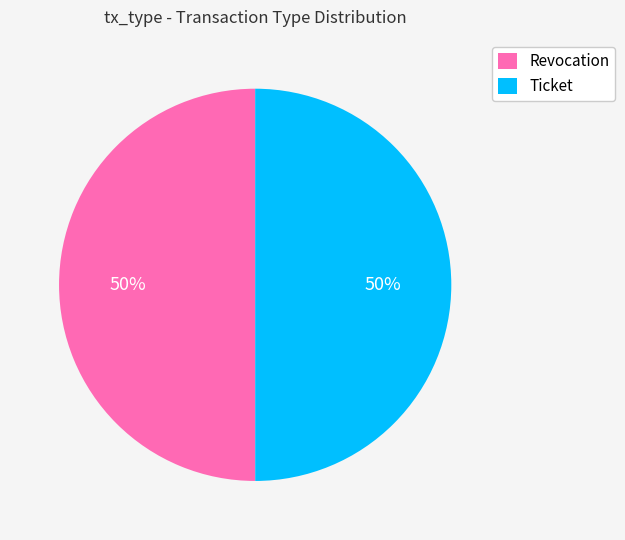

Approximately how many times larger is the value at Ticket compared to Revocation?

1.0